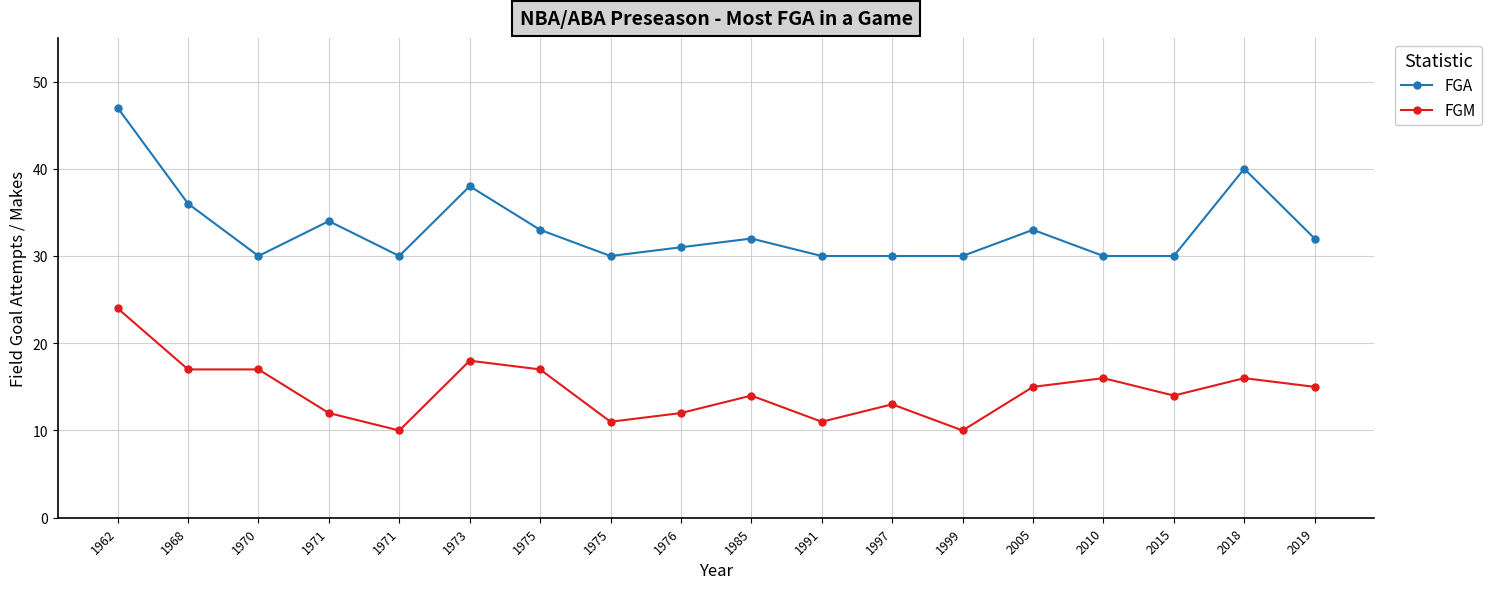

How many data points does each series have?

18